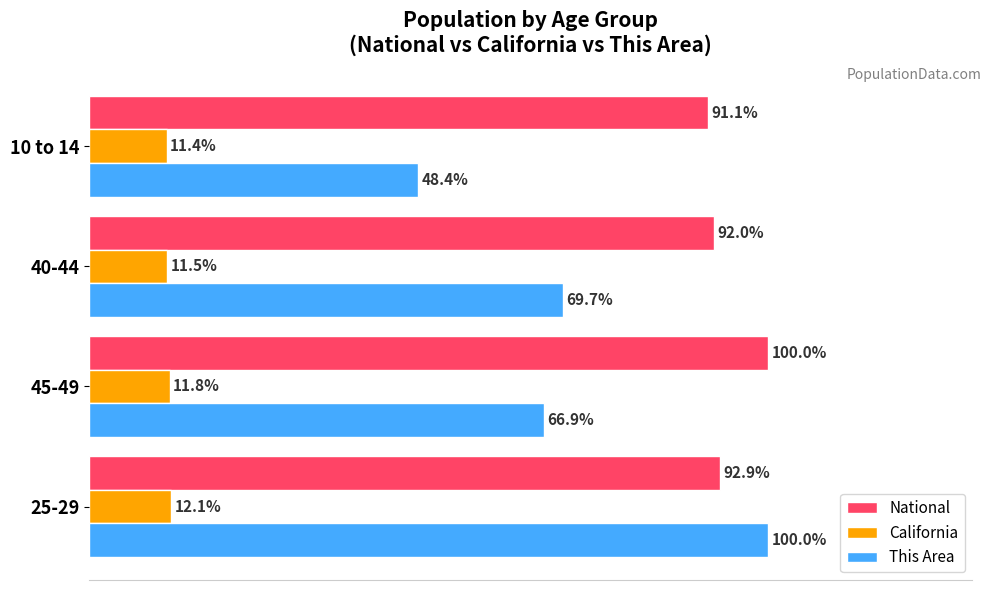

Where is This Area nearest to the value 74?

40-44